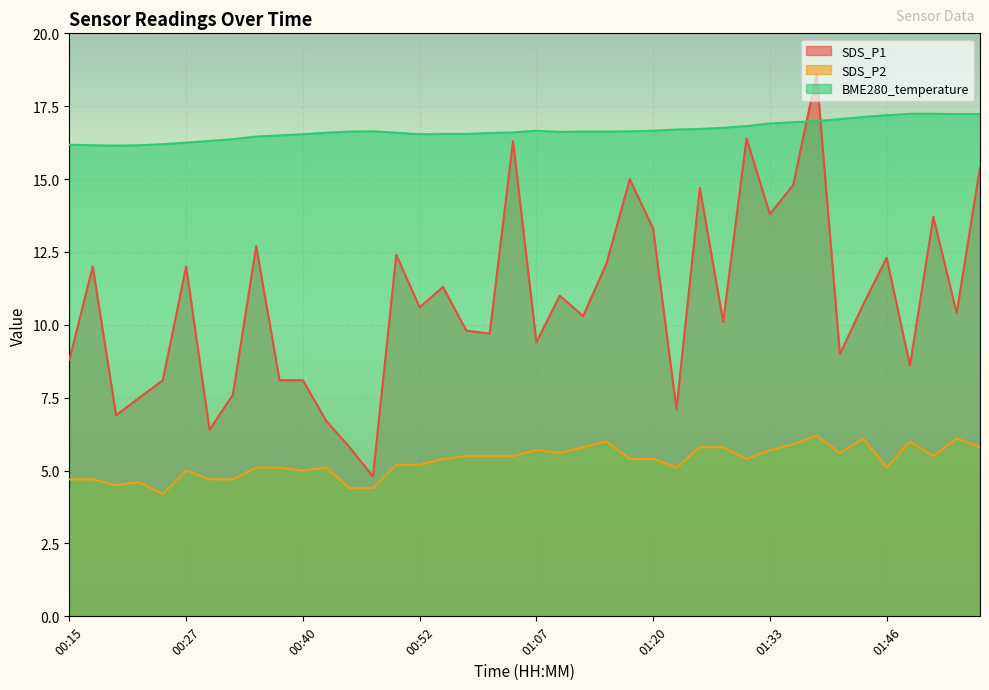

Reading left to right, list all the values displayed in this chart.

SDS_P1: 8.8	12.0	6.9	7.5	8.1	12.0	6.4	7.6	12.7	8.1	8.1	6.7	5.8	4.8	12.4	10.6	11.3	9.8	9.7	16.3	9.4	11.0	10.3	12.1	15.0	13.3	7.1	14.7	10.1	16.4	13.8	14.8	18.6	9.0	10.7	12.3	8.6	13.7	10.4	15.4
SDS_P2: 4.7	4.7	4.5	4.6	4.2	5.0	4.7	4.7	5.1	5.1	5.0	5.1	4.4	4.4	5.2	5.2	5.4	5.5	5.5	5.5	5.7	5.6	5.8	6.0	5.4	5.4	5.1	5.8	5.8	5.4	5.7	5.9	6.2	5.6	6.1	5.1	6.0	5.5	6.1	5.8
BME280_temperature: 16.2	16.2	16.1	16.2	16.2	16.2	16.3	16.4	16.5	16.5	16.5	16.6	16.6	16.6	16.6	16.5	16.6	16.6	16.6	16.6	16.7	16.6	16.6	16.6	16.6	16.7	16.7	16.7	16.8	16.8	16.9	16.9	17.0	17.1	17.1	17.2	17.2	17.2	17.2	17.2